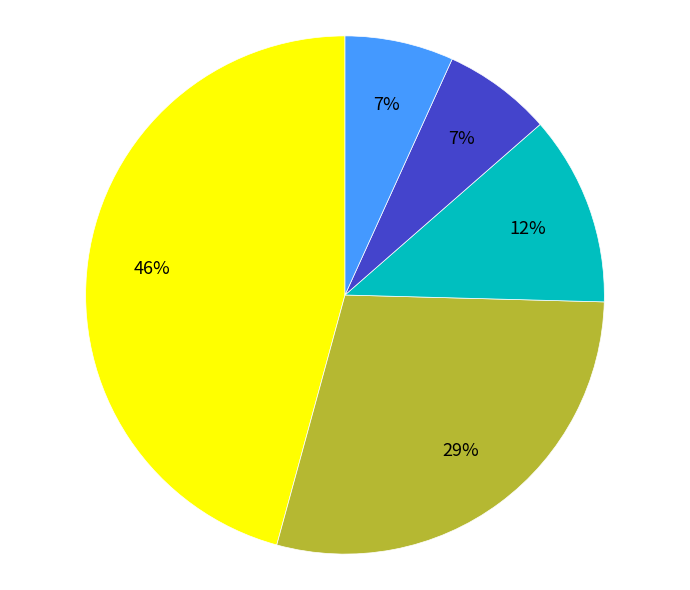

To the nearest percent, what is the difference between the largest and smallest slice percentages?

39%